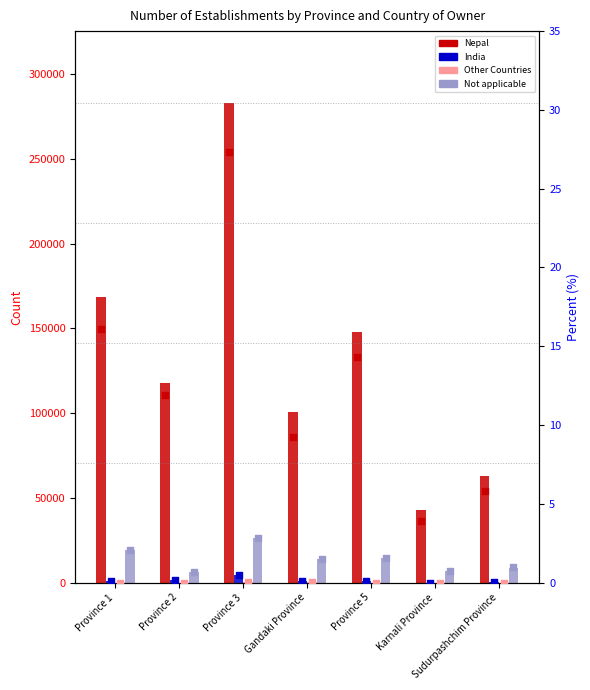

Is the value of Nepal at Karnali Province greater than the value of Other Countries at Province 1?

Yes